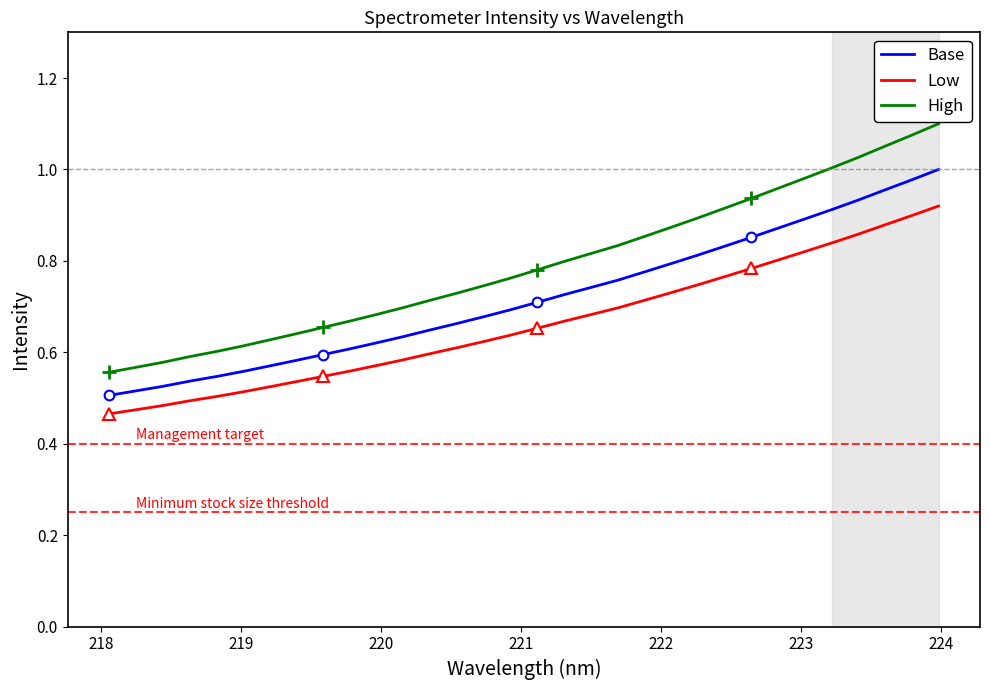

What is the difference between the maximum and minimum values in the Base series?

0.5